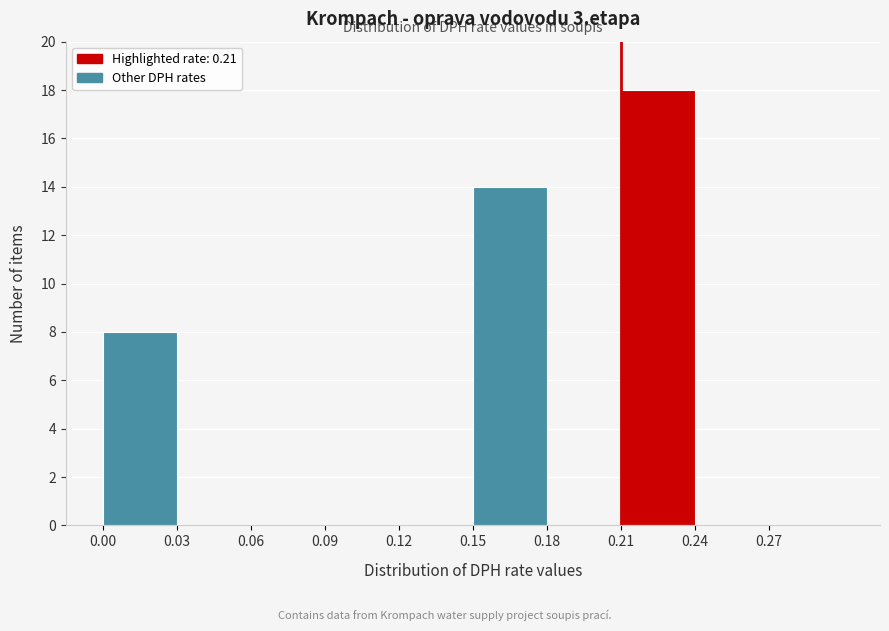

Reading left to right, transcribe this chart: for each bar, give the range it covers on the x-axis and its height. The values are not printed on the chart, so give them approximately, as read against the axis.

0.00 to 0.03: 8
0.03 to 0.06: 0
0.06 to 0.09: 0
0.09 to 0.12: 0
0.12 to 0.15: 0
0.15 to 0.18: 14
0.18 to 0.21: 0
0.21 to 0.24: 18
0.24 to 0.27: 0
0.27 to 0.30: 0